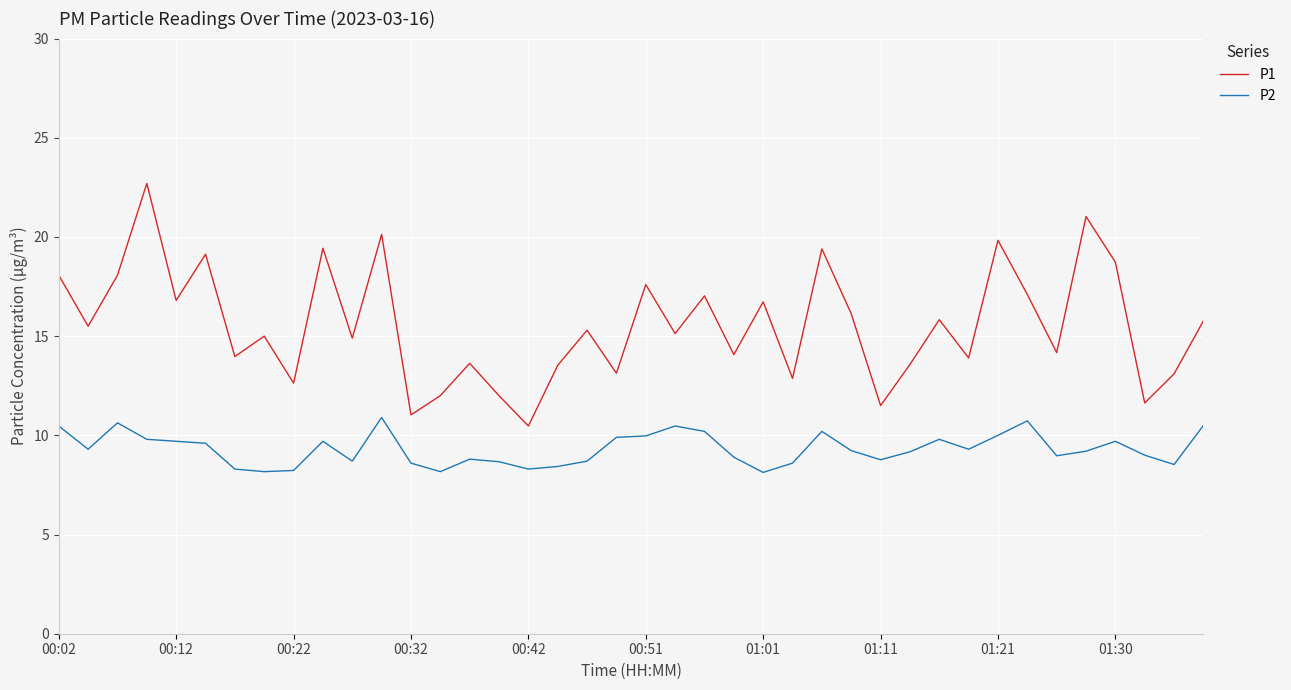

Which series has the largest total across all categories?

P1